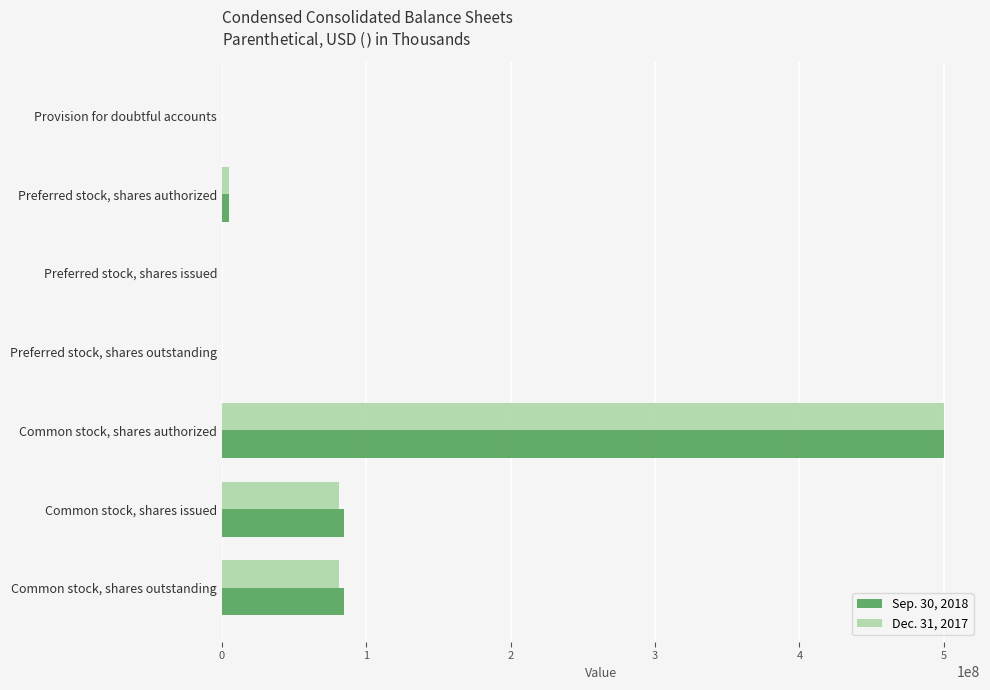

Is it true that Sep. 30, 2018 equals 84847000 at Common stock, shares outstanding?

True